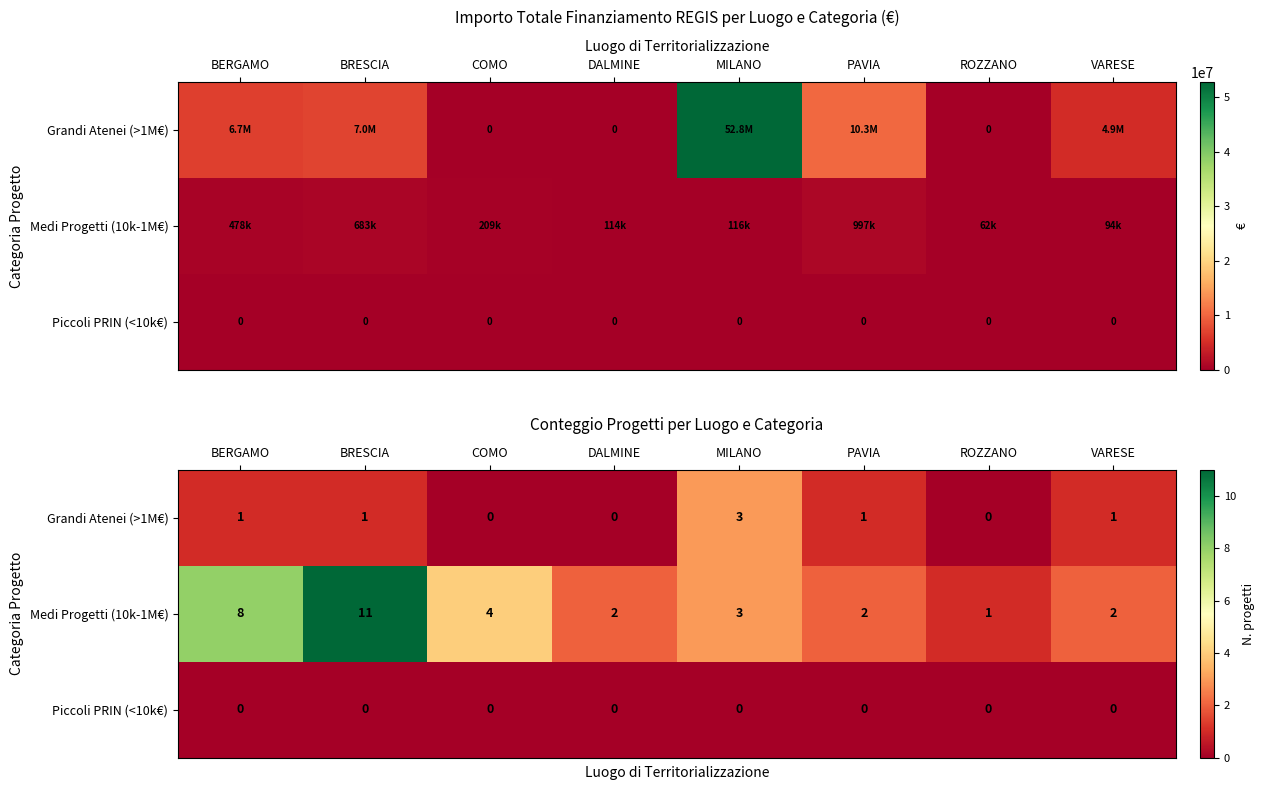

How many data points does each series have?

8